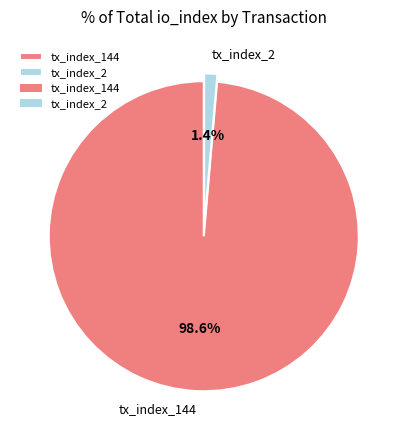

What is the largest slice in the pie chart?

tx_index_144